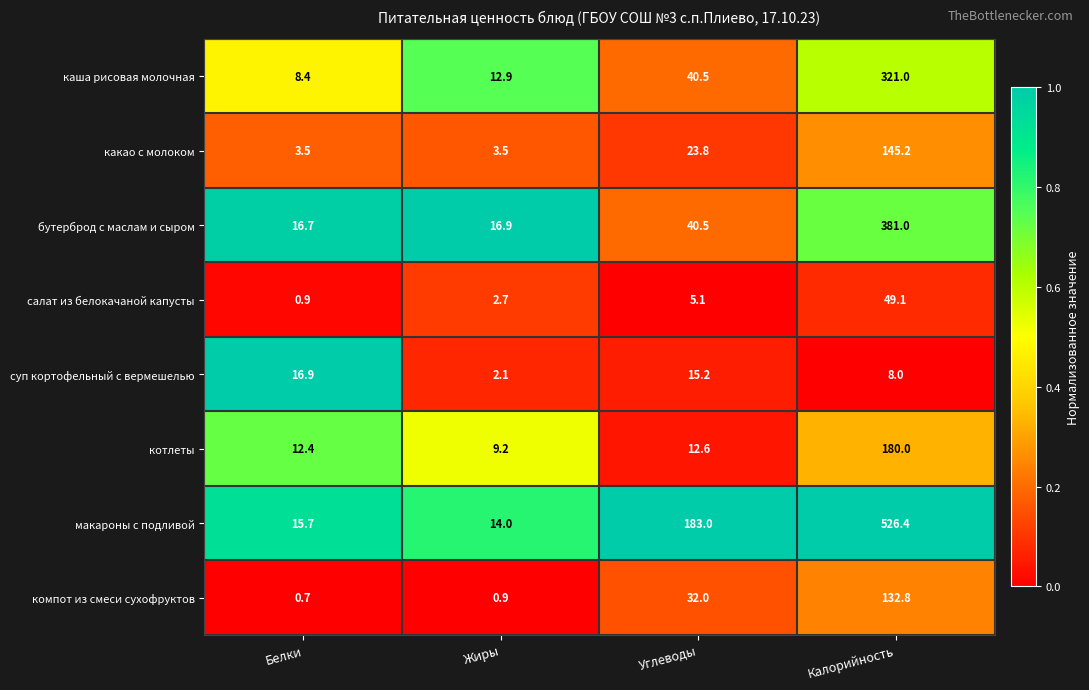

At how many categories does at least one series exceed 0?

4